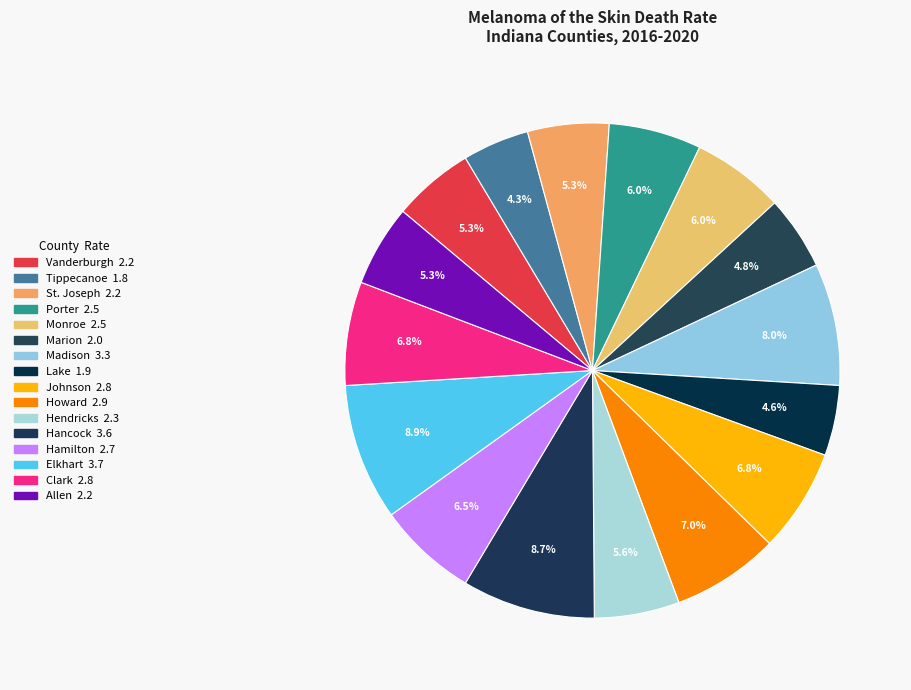

Count the number of slices in the pie.

16